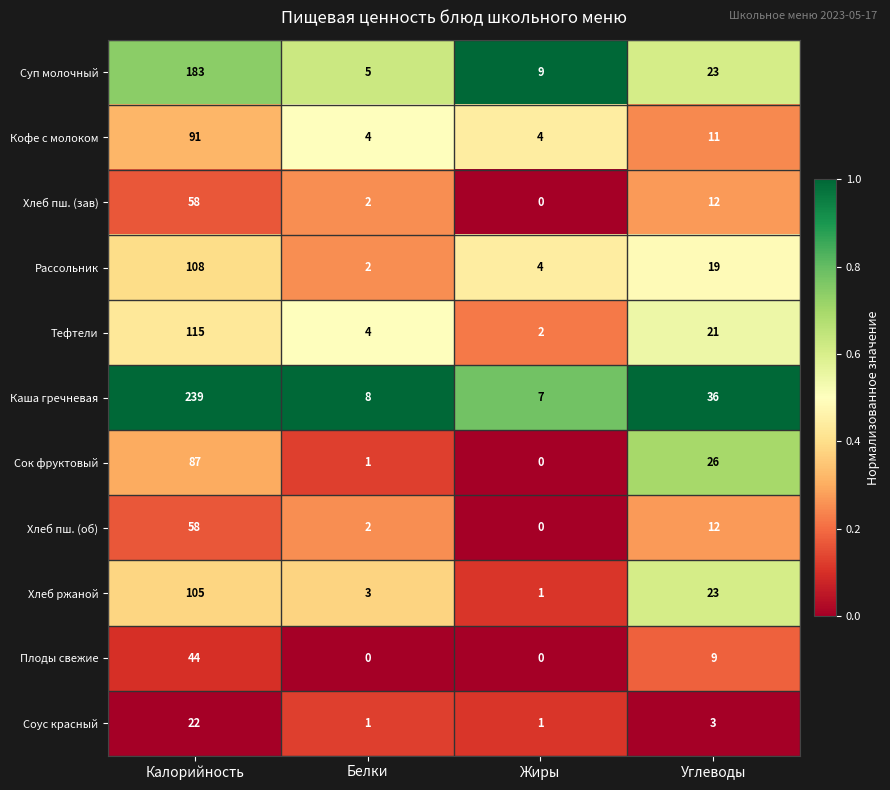

True or false: Каша гречневая has a value of 36 at Углеводы.

True